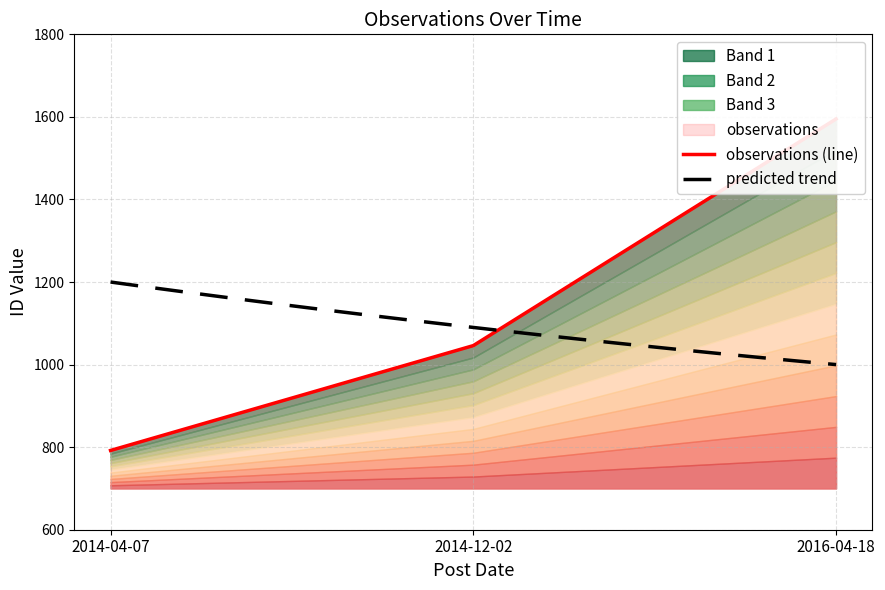

List the labels in order of value, smallest first.

2014-04-07, 2014-12-02, 2016-04-18